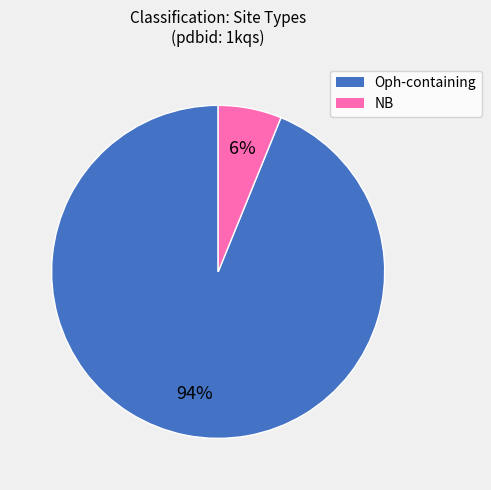

Count the number of slices in the pie.

2